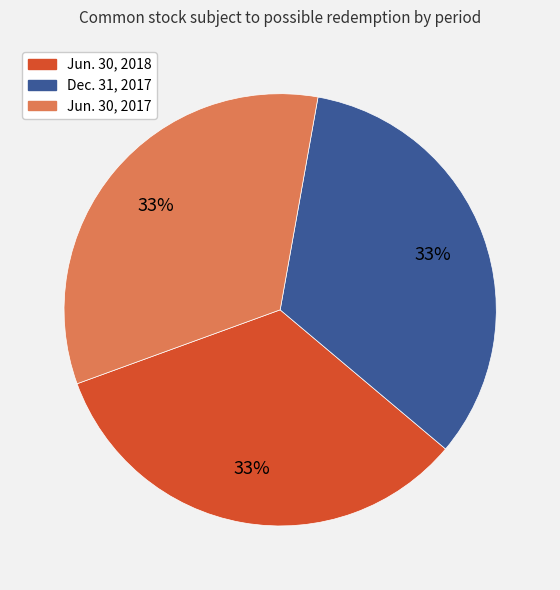

Is there a majority slice in this chart?

No